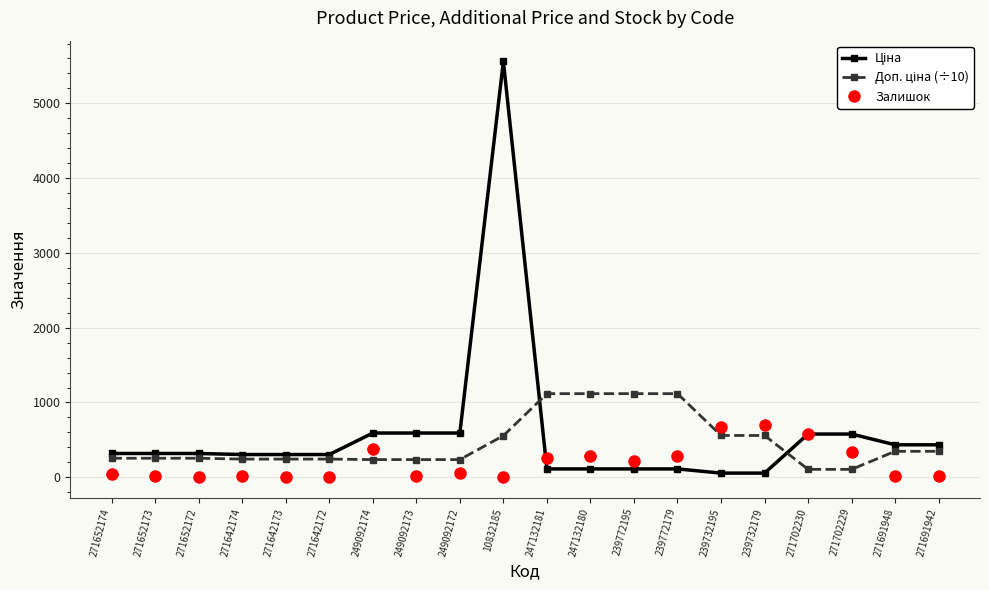

At which category is the sum across all series the highest?

10832185